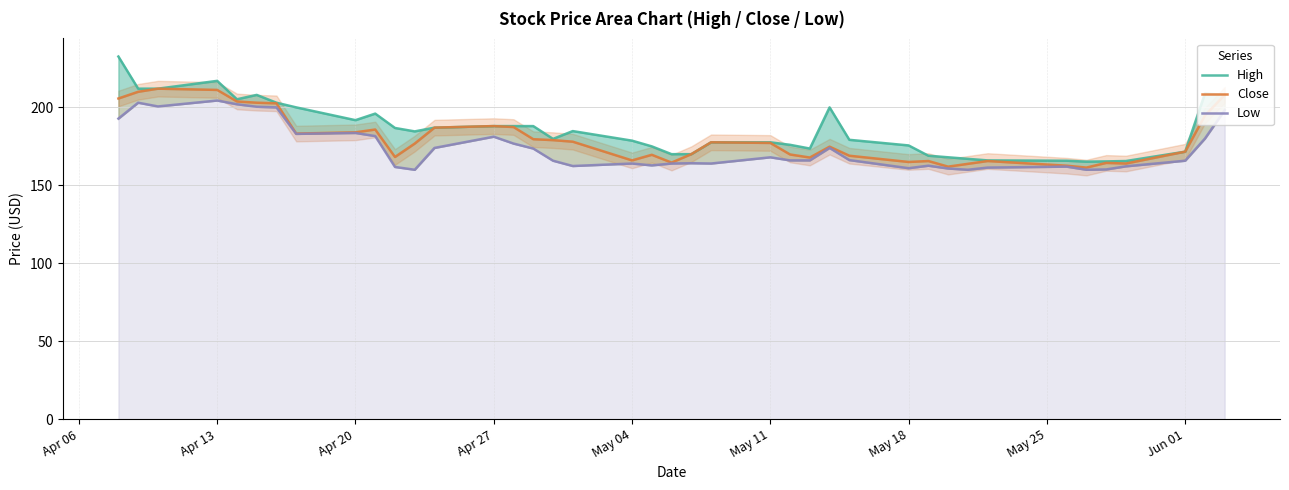

List the series in order of their peak value, lowest first.

Low, Close, High